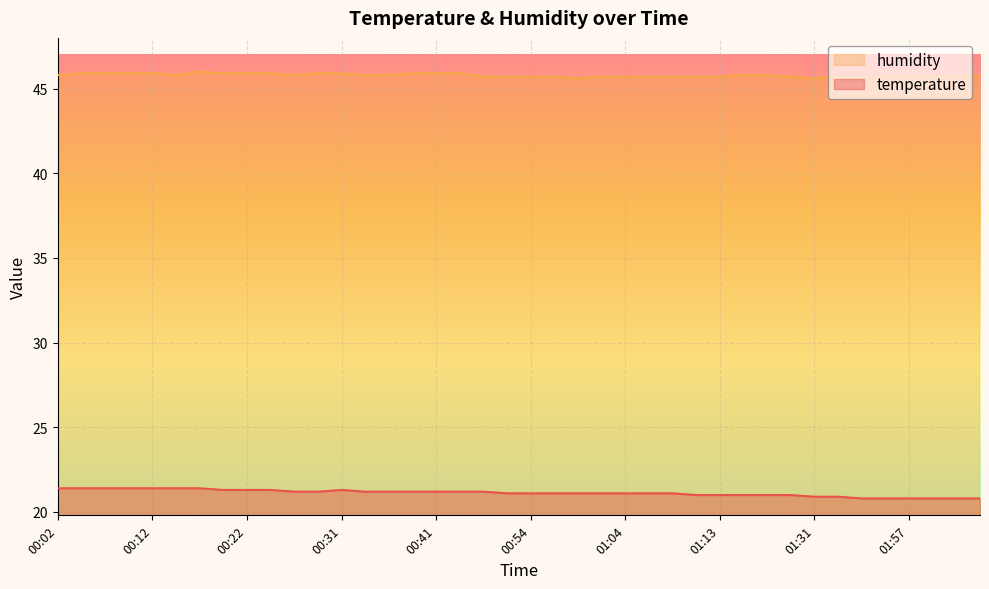

What is the maximum value shown in the chart?

46.0